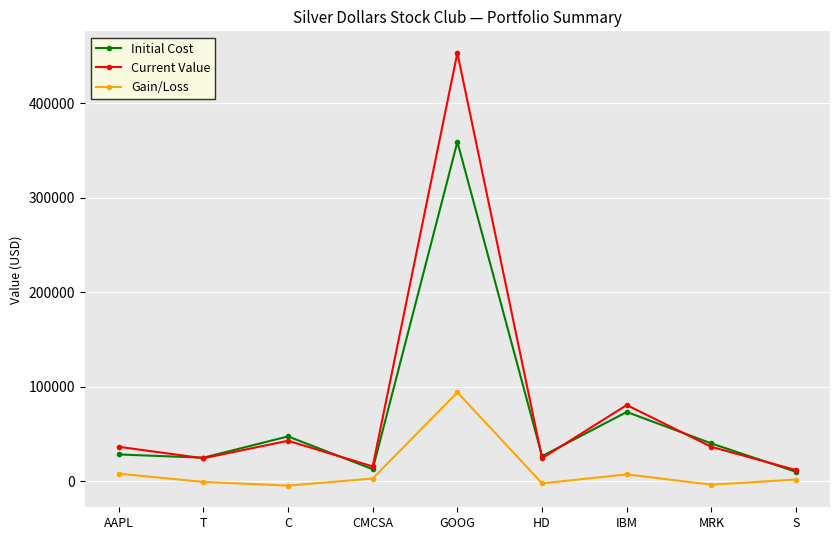

True or false: Initial Cost and Current Value cross at least once.

True